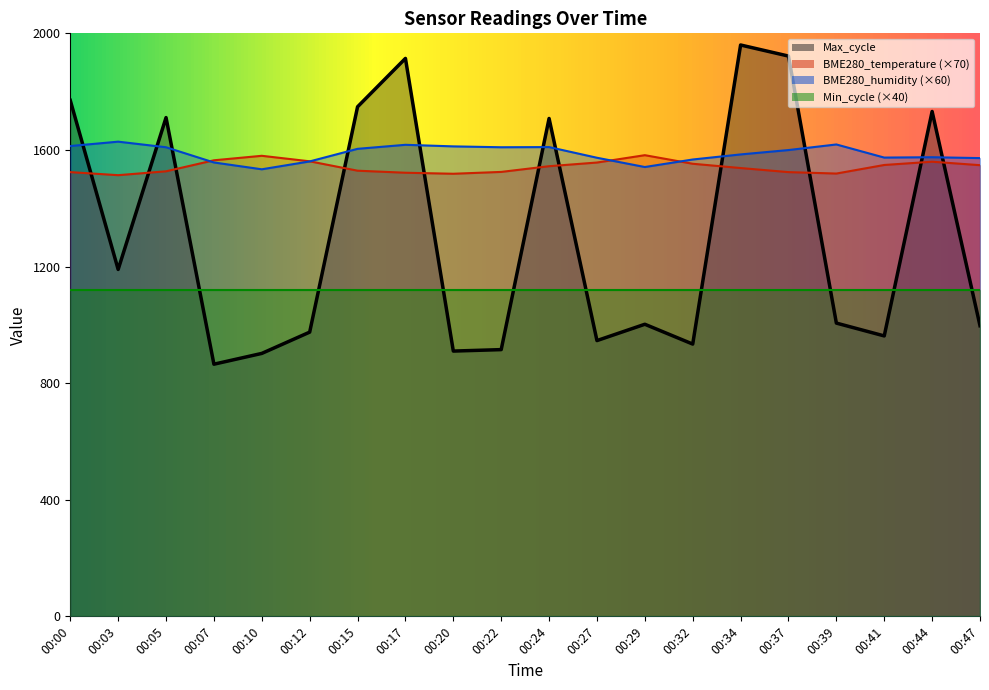

True or false: Max_cycle has more than 0 interior local peaks.

True